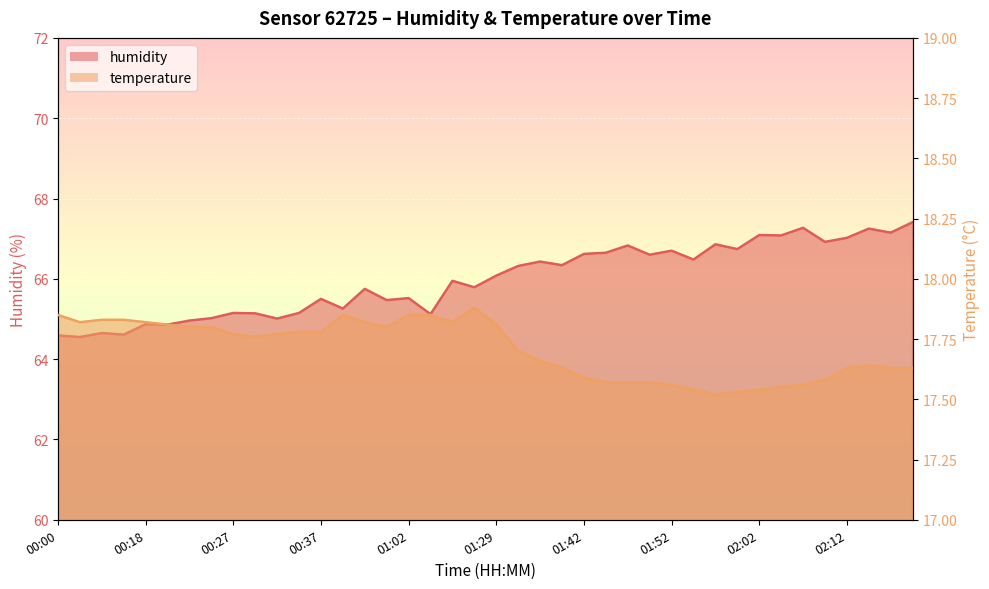

At how many categories does at least one series exceed 30?

40